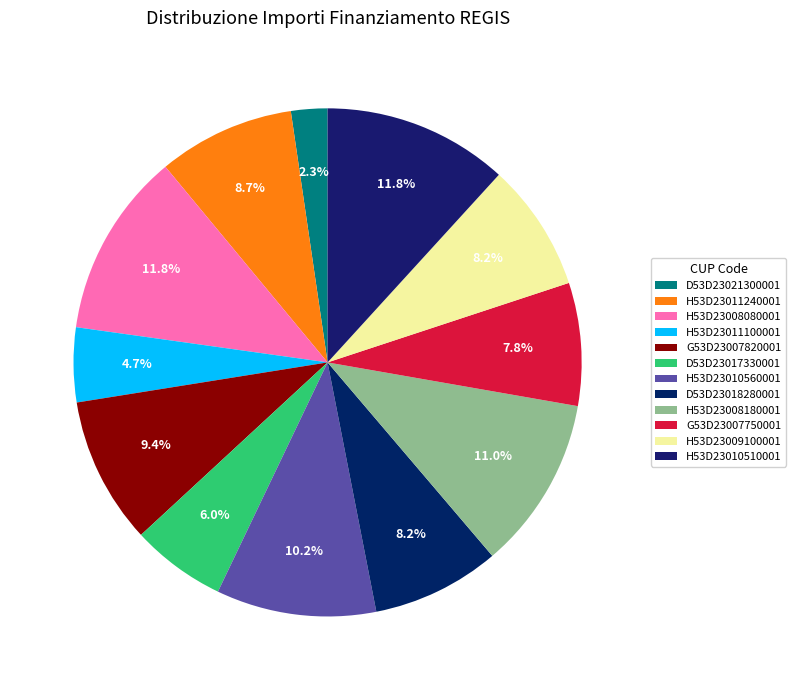

Does D53D23021300001 account for over 50% of the chart?

No